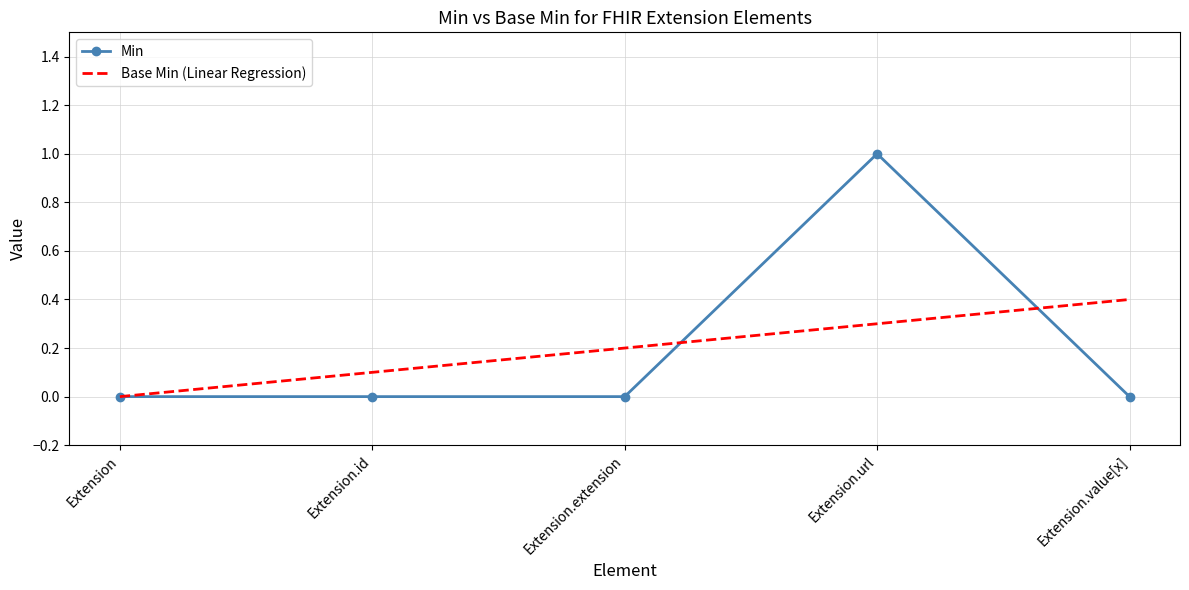

True or false: Min and Base Min (Linear Regression) intersect in this chart.

True